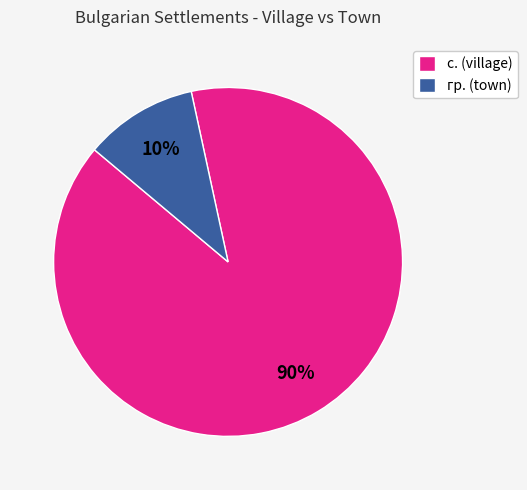

Do с. (village) and гр. (town) together represent more than half of the pie?

Yes